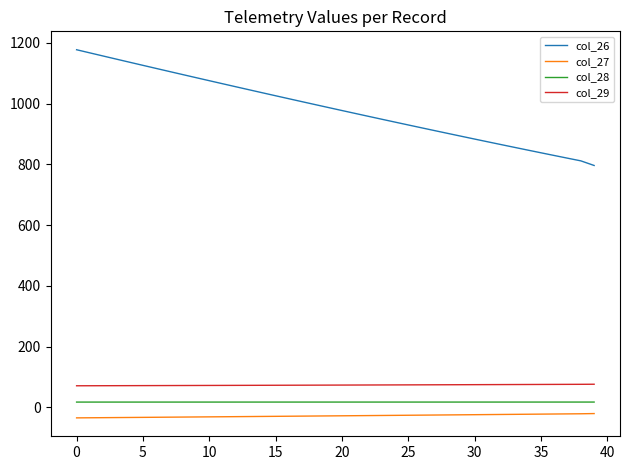

What is the maximum value shown in the chart?

1177.1